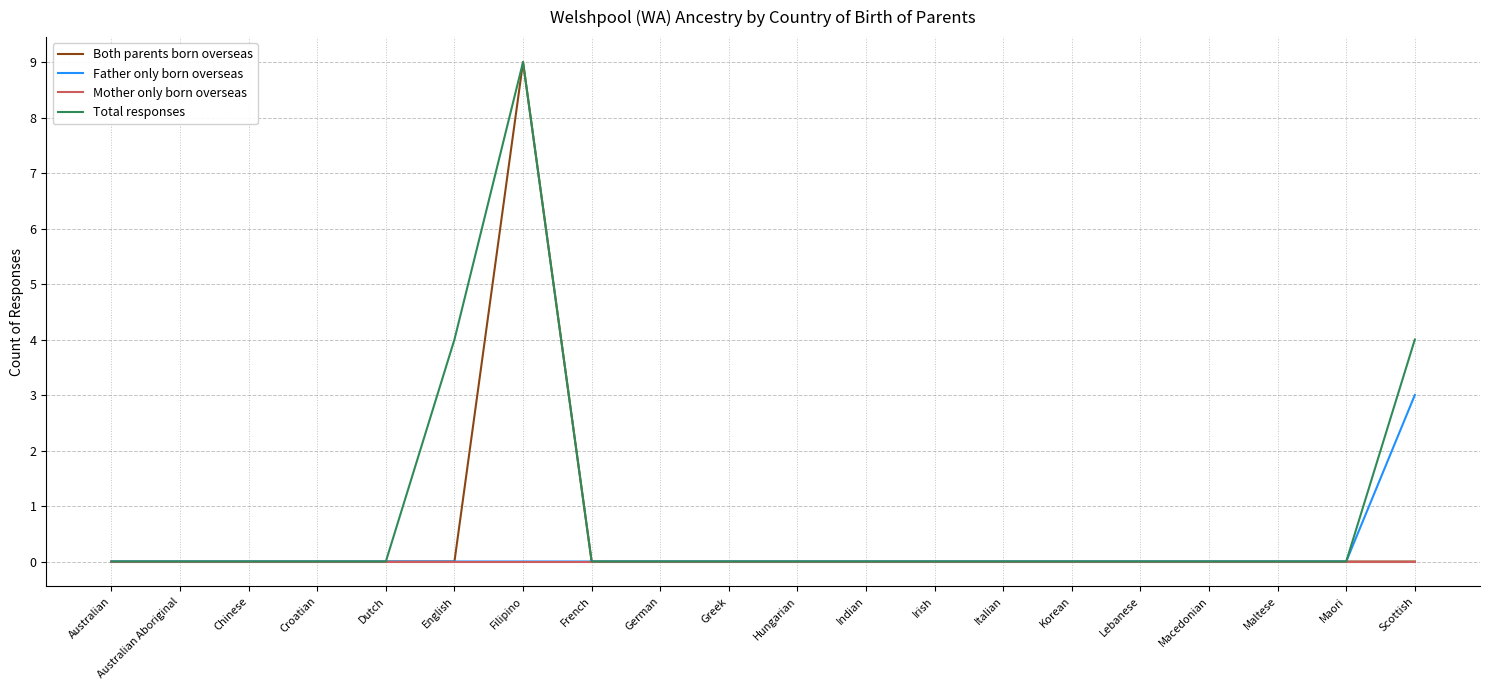

Which series has the largest total across all categories?

Total responses